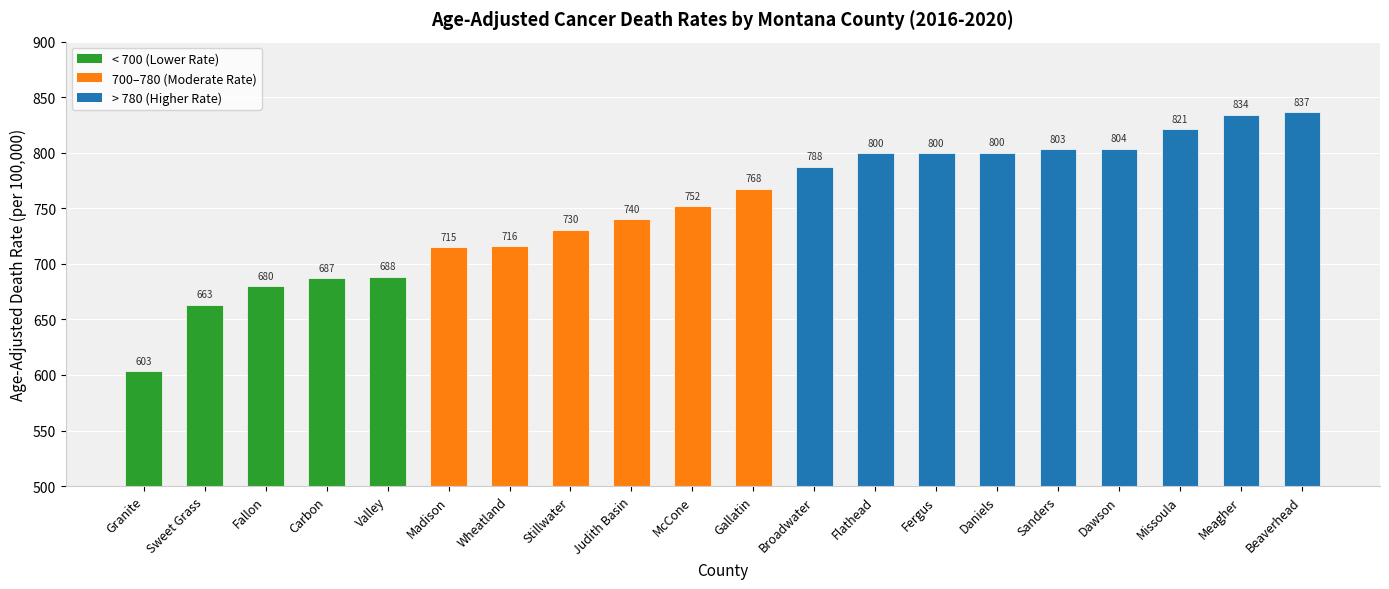

True or false: the data shows 787.5 at Broadwater.

True